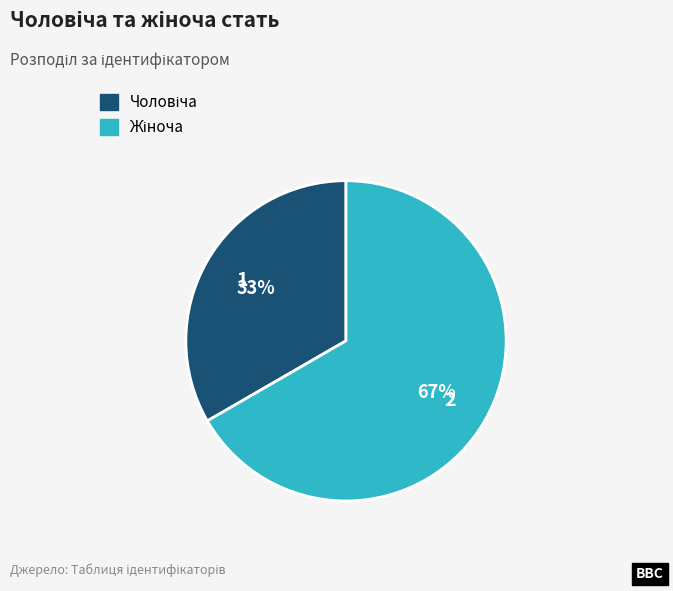

To the nearest percent, what is the average slice percentage?

50%